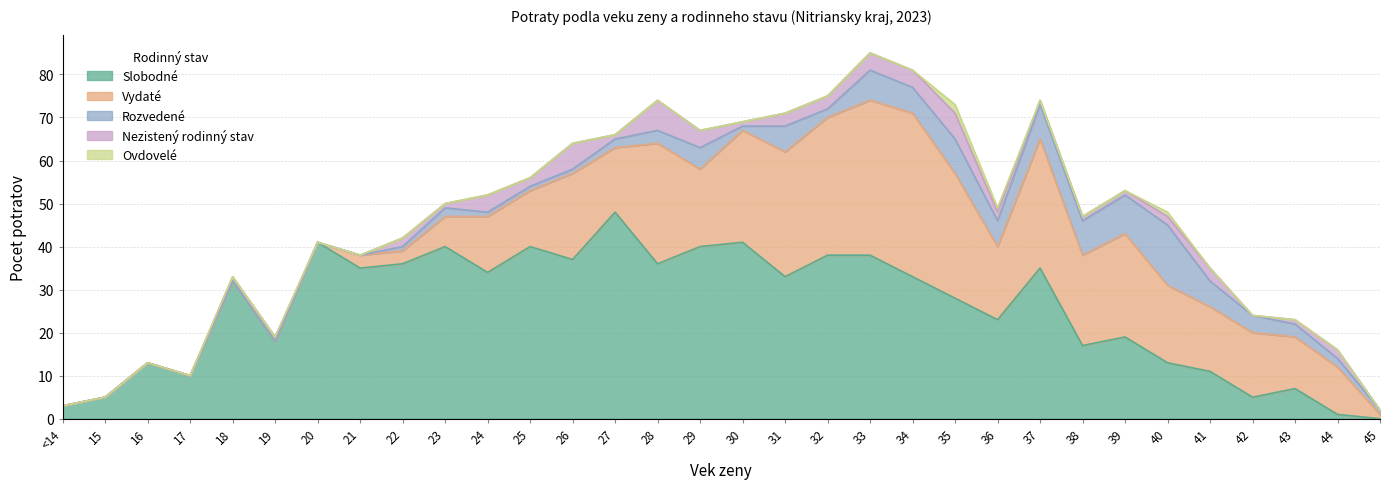

True or false: Ovdovele and Slobodne cross at least once.

False